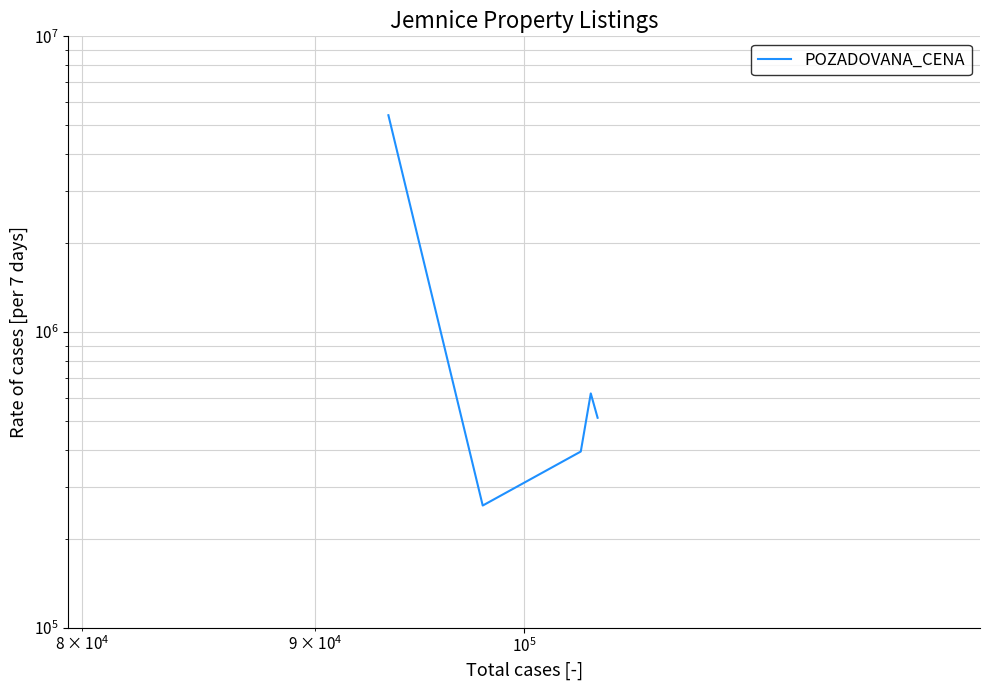

What is the smallest value displayed?

259000